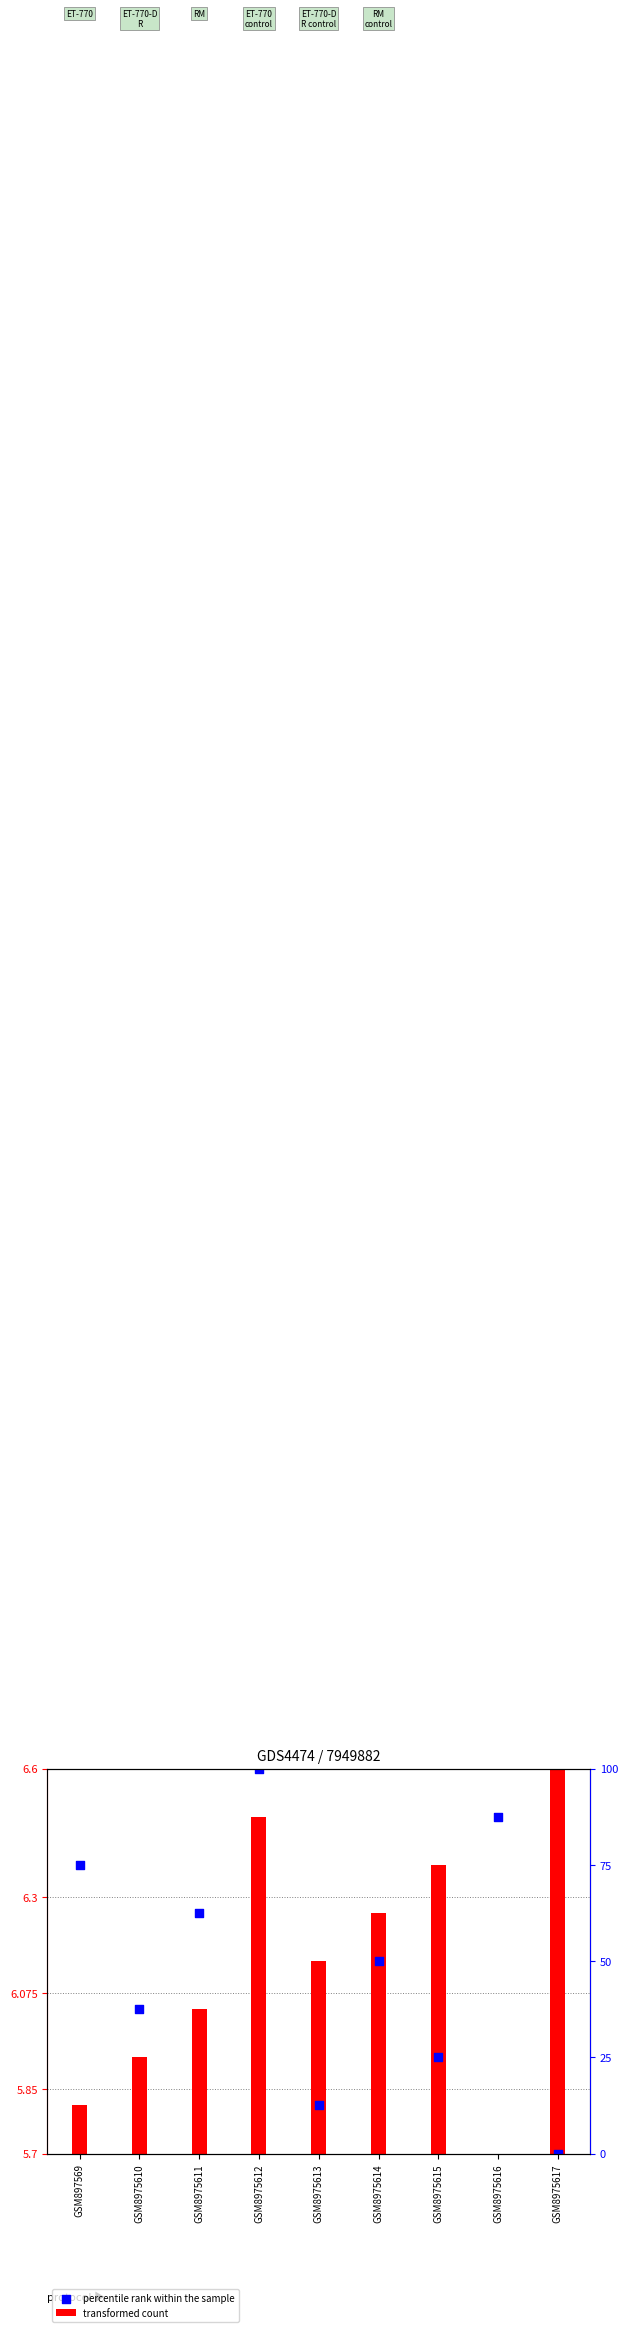

Which has a higher value, GSM8975612 or GSM8975614?

GSM8975612